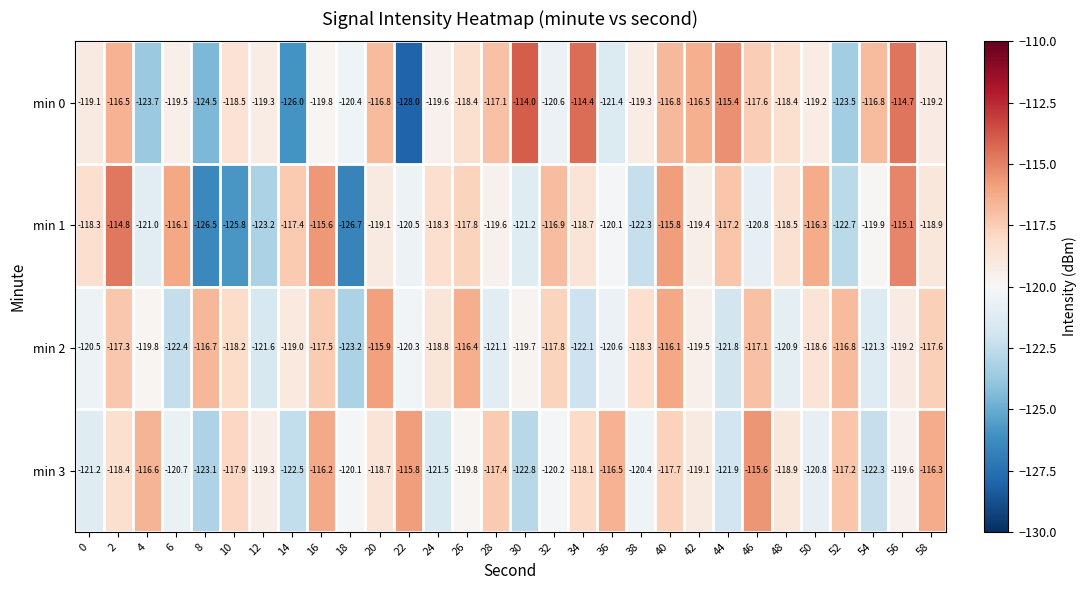

At how many categories does at least one series exceed -121?

30